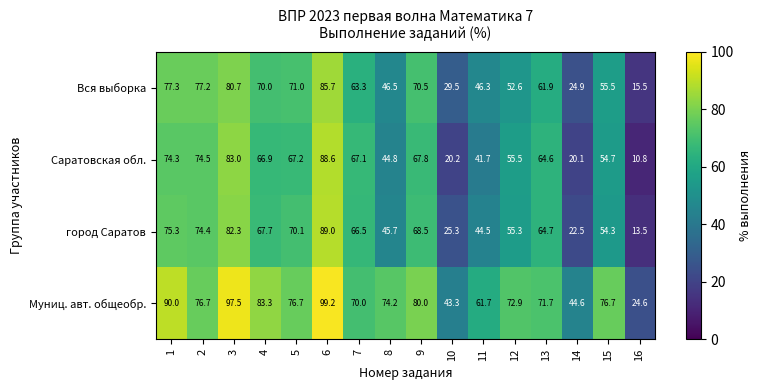

Where is Муниц. авт. общеобр. nearest to the value 61?

11